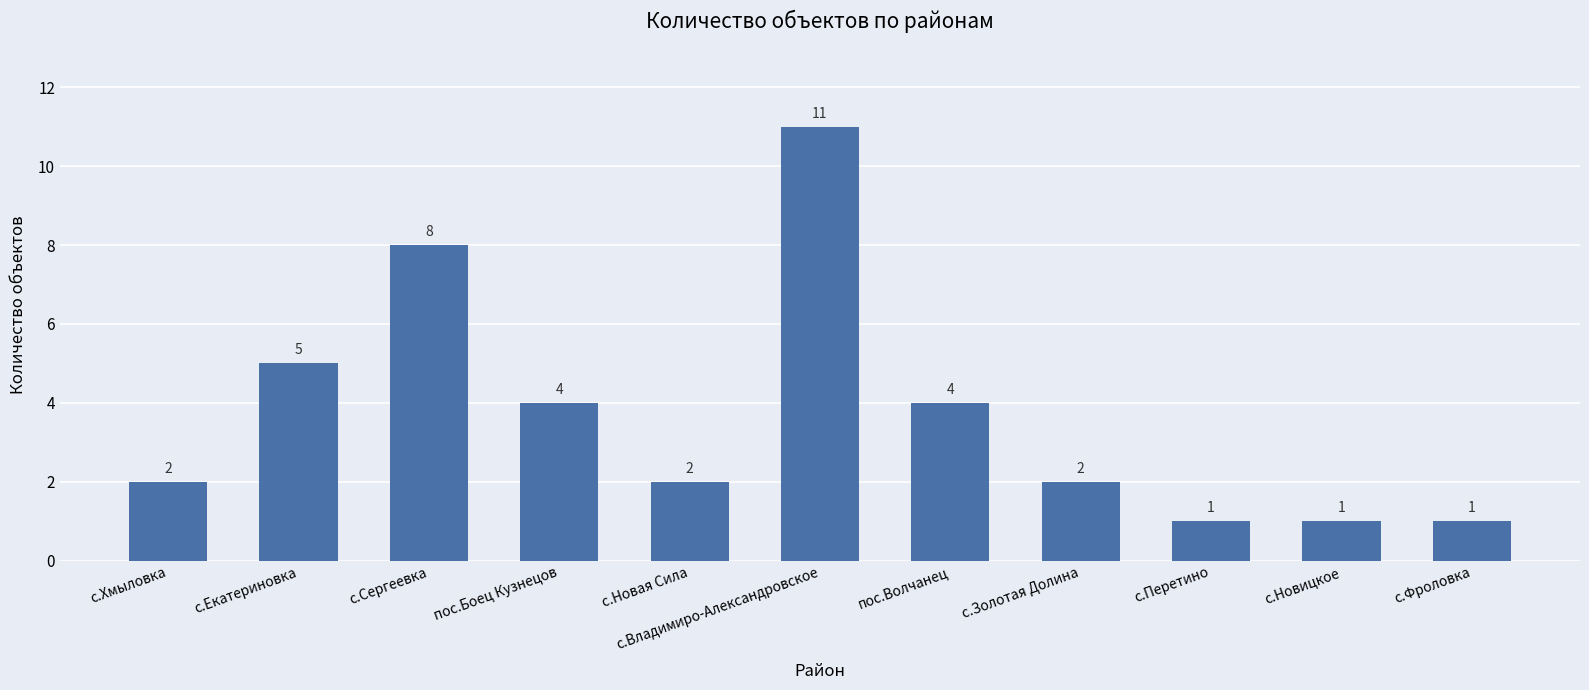

The value at пос.Боец Кузнецов is 7. True or false?

False